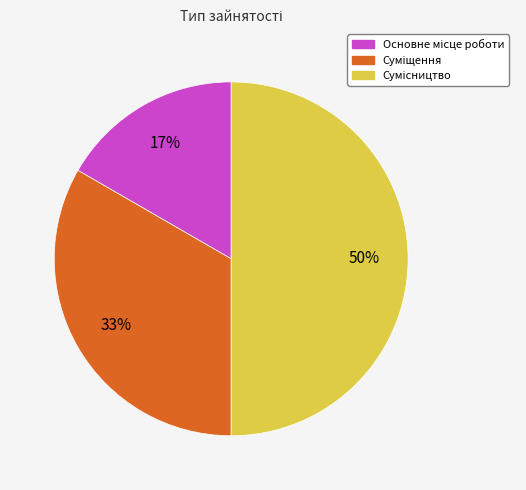

To the nearest percent, what is the average slice percentage?

33%